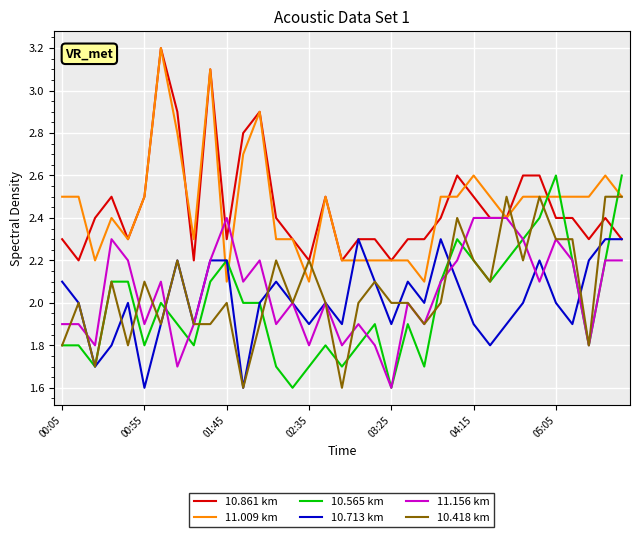

Reading left to right, list all the values displayed in this chart.

10.861 km: 2.3	2.2	2.4	2.5	2.3	2.5	3.2	2.9	2.2	3.1	2.3	2.8	2.9	2.4	2.3	2.2	2.5	2.2	2.3	2.3	2.2	2.3	2.3	2.4	2.6	2.5	2.4	2.4	2.6	2.6	2.4	2.4	2.3	2.4	2.3
11.009 km: 2.5	2.5	2.2	2.4	2.3	2.5	3.2	2.8	2.3	3.1	2.1	2.7	2.9	2.3	2.3	2.1	2.5	2.2	2.2	2.2	2.2	2.2	2.1	2.5	2.5	2.6	2.5	2.4	2.5	2.5	2.5	2.5	2.5	2.6	2.5
10.565 km: 1.8	1.8	1.7	2.1	2.1	1.8	2.0	1.9	1.8	2.1	2.2	2.0	2.0	1.7	1.6	1.7	1.8	1.7	1.8	1.9	1.6	1.9	1.7	2.1	2.3	2.2	2.1	2.2	2.3	2.4	2.6	2.2	1.8	2.2	2.6
10.713 km: 2.1	2.0	1.7	1.8	2.0	1.6	1.9	2.2	1.9	2.2	2.2	1.6	2.0	2.1	2.0	1.9	2.0	1.9	2.3	2.1	1.9	2.1	2.0	2.3	2.1	1.9	1.8	1.9	2.0	2.2	2.0	1.9	2.2	2.3	2.3
11.156 km: 1.9	1.9	1.8	2.3	2.2	1.9	2.1	1.7	1.9	2.2	2.4	2.1	2.2	1.9	2.0	1.8	2.0	1.8	1.9	1.8	1.6	2.0	1.9	2.1	2.2	2.4	2.4	2.4	2.3	2.1	2.3	2.2	1.8	2.2	2.2
10.418 km: 1.8	2.0	1.7	2.1	1.8	2.1	1.9	2.2	1.9	1.9	2.0	1.6	1.9	2.2	2.0	2.2	2.0	1.6	2.0	2.1	2.0	2.0	1.9	2.0	2.4	2.2	2.1	2.5	2.2	2.5	2.3	2.3	1.8	2.5	2.5